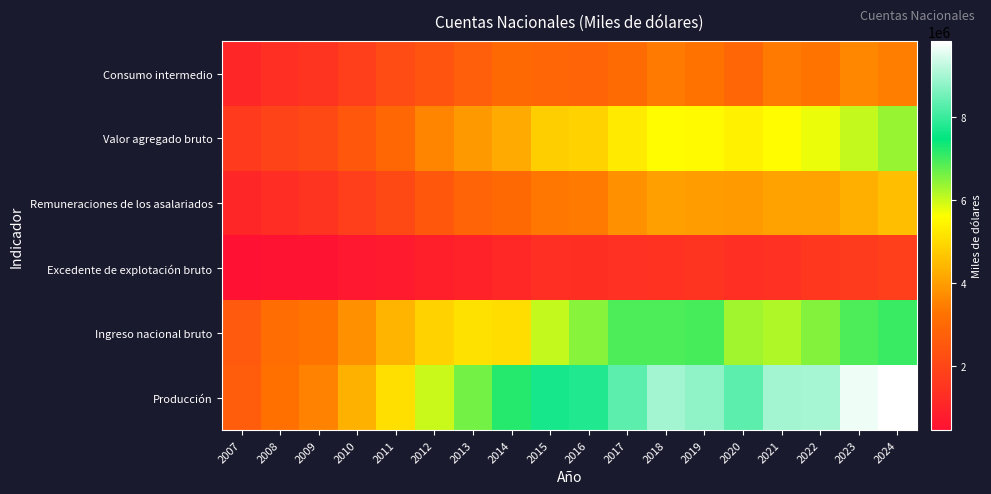

At how many categories does at least one series exceed 3656127?

15